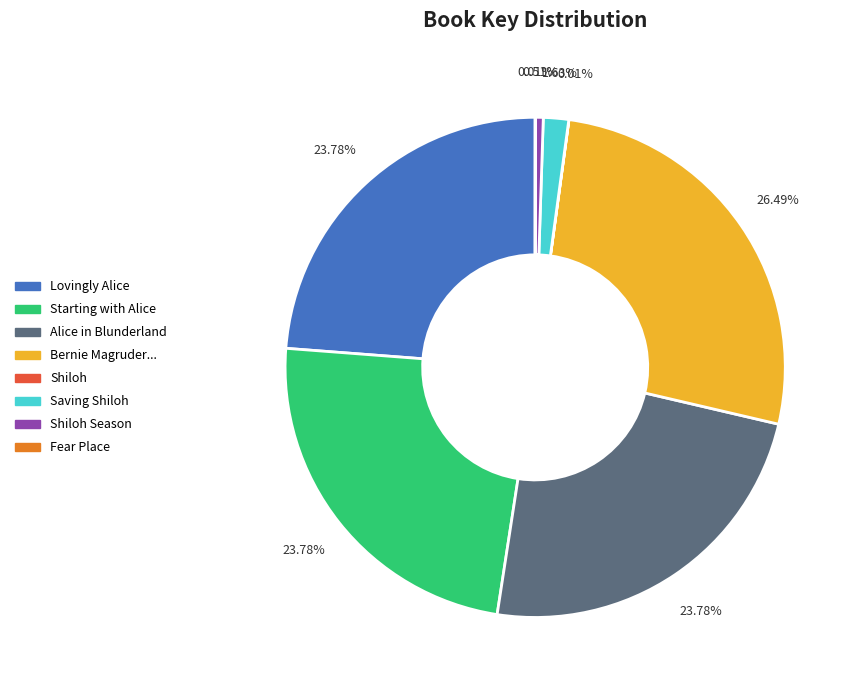

Is the sum of Alice in Blunderland and Starting with Alice greater than half?

No